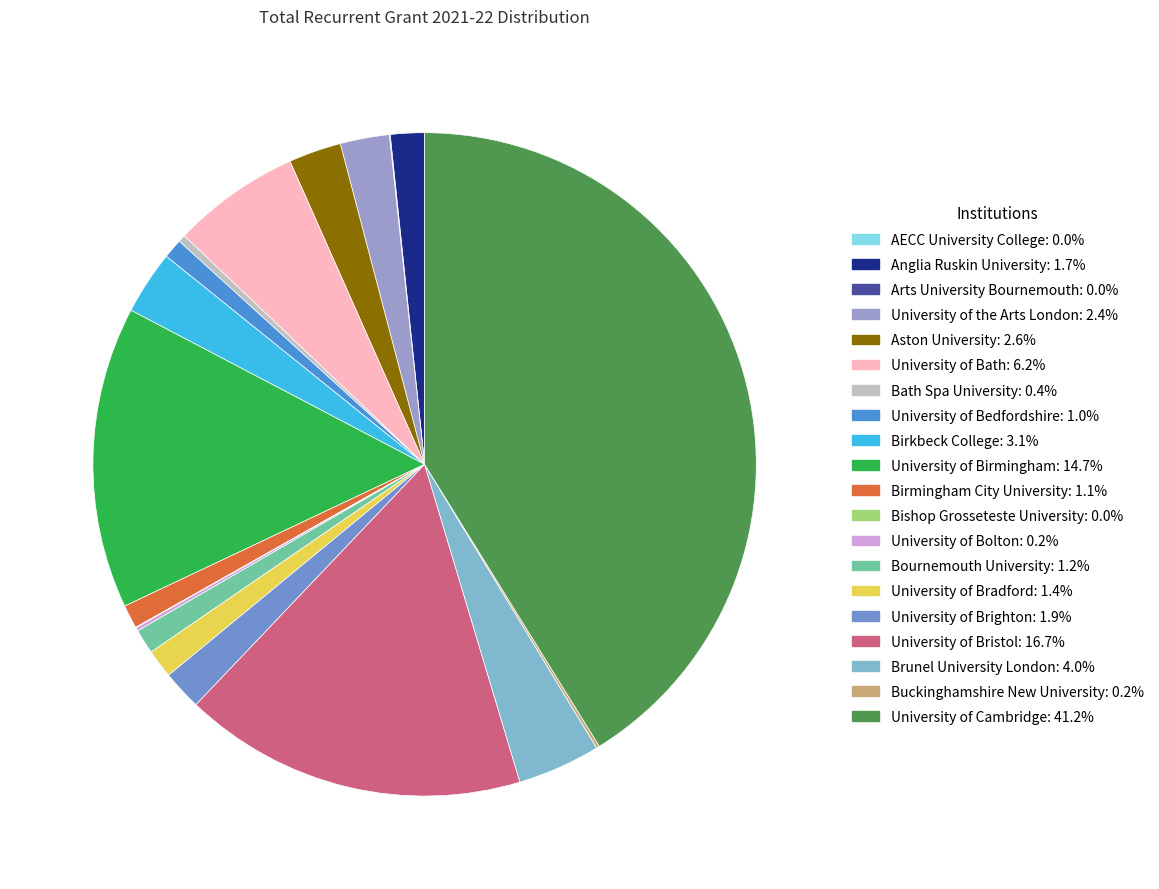

What is the total percentage of Brunel University London and Anglia Ruskin University?

5.7%